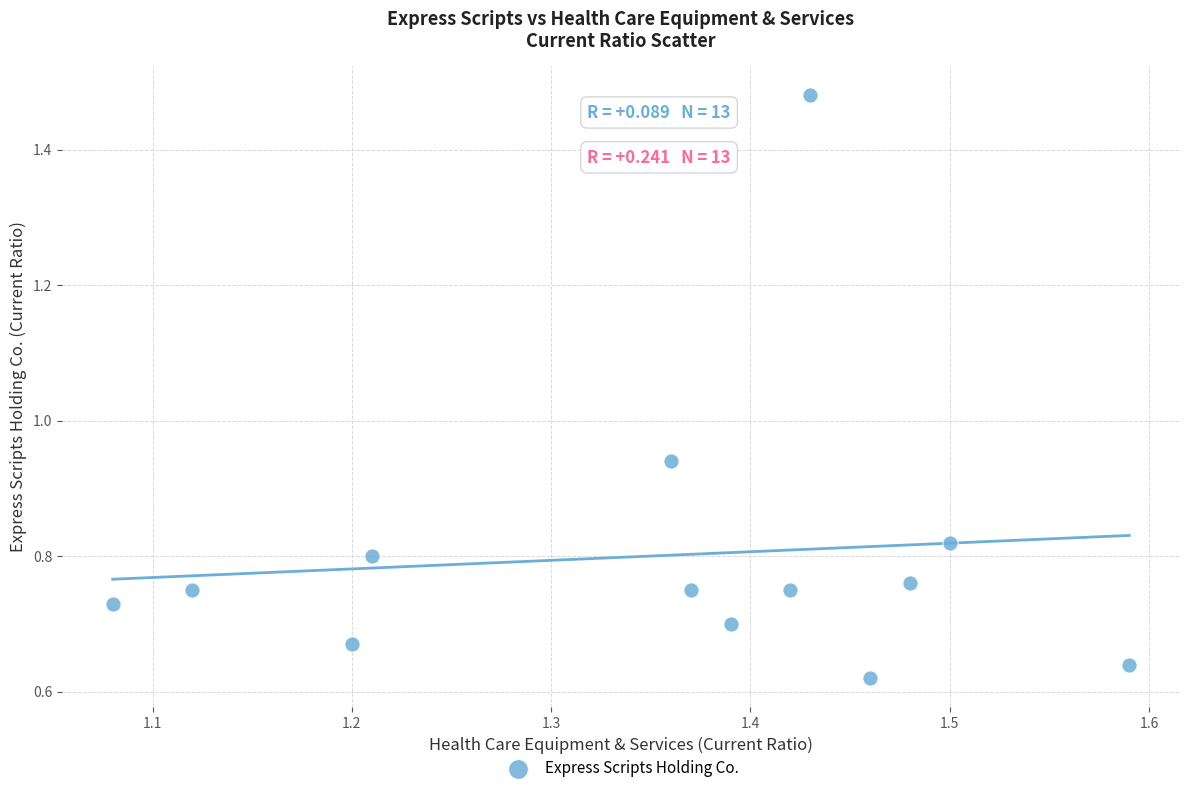

What is the range of X values (max minus min)?

0.5